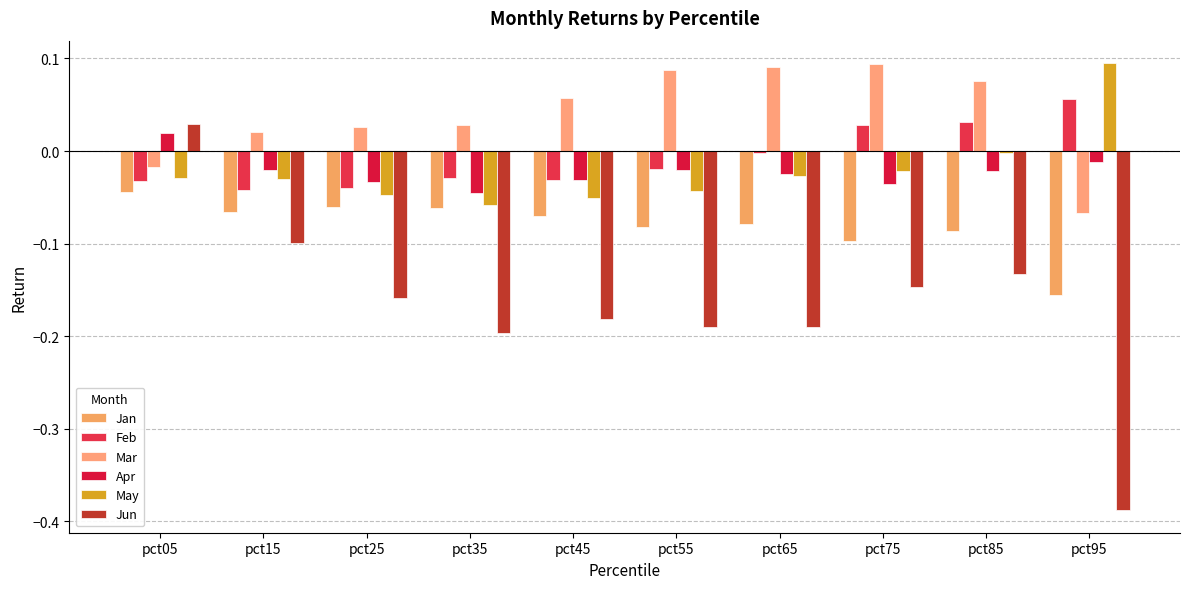

The Jan series shows -0.1 at pct55. True or false?

True